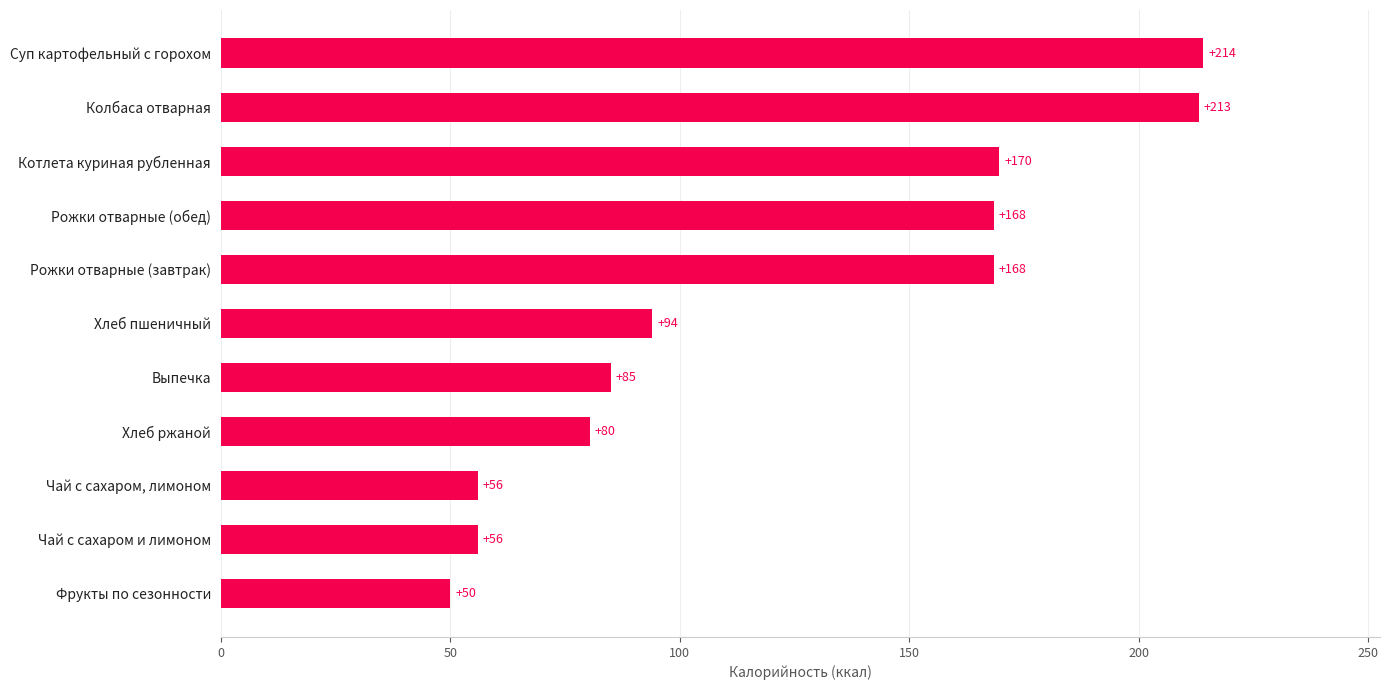

How many bars are there in total?

11